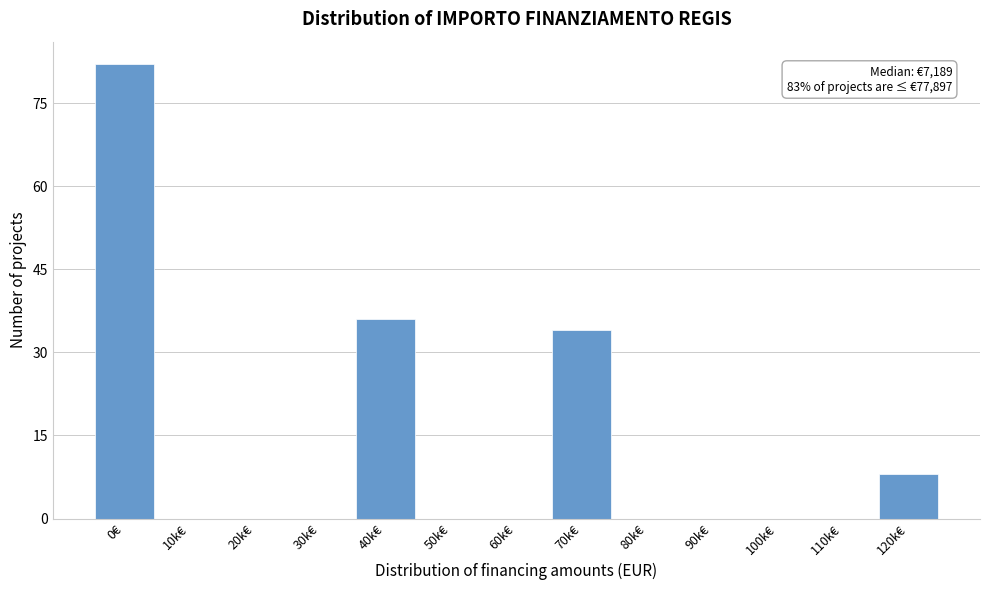

Reading right to left, list all the values displayed in this chart.

120k€=8	110k€=0	100k€=0	90k€=0	80k€=0	70k€=34	60k€=0	50k€=0	40k€=36	30k€=0	20k€=0	10k€=0	0€=82